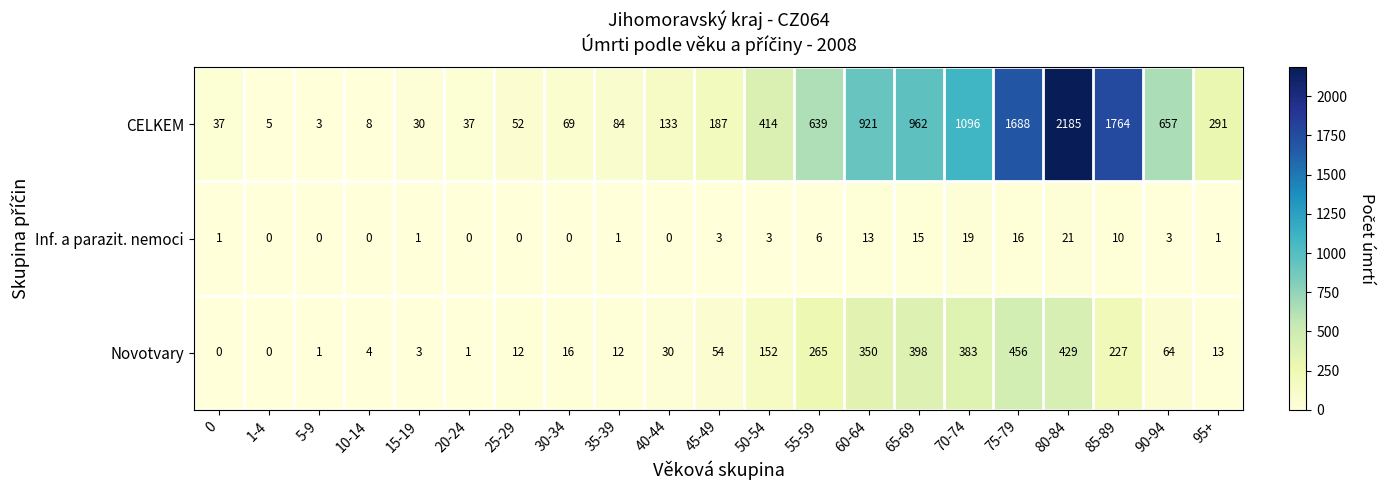

Where is Novotvary nearest to the value 228?

85-89